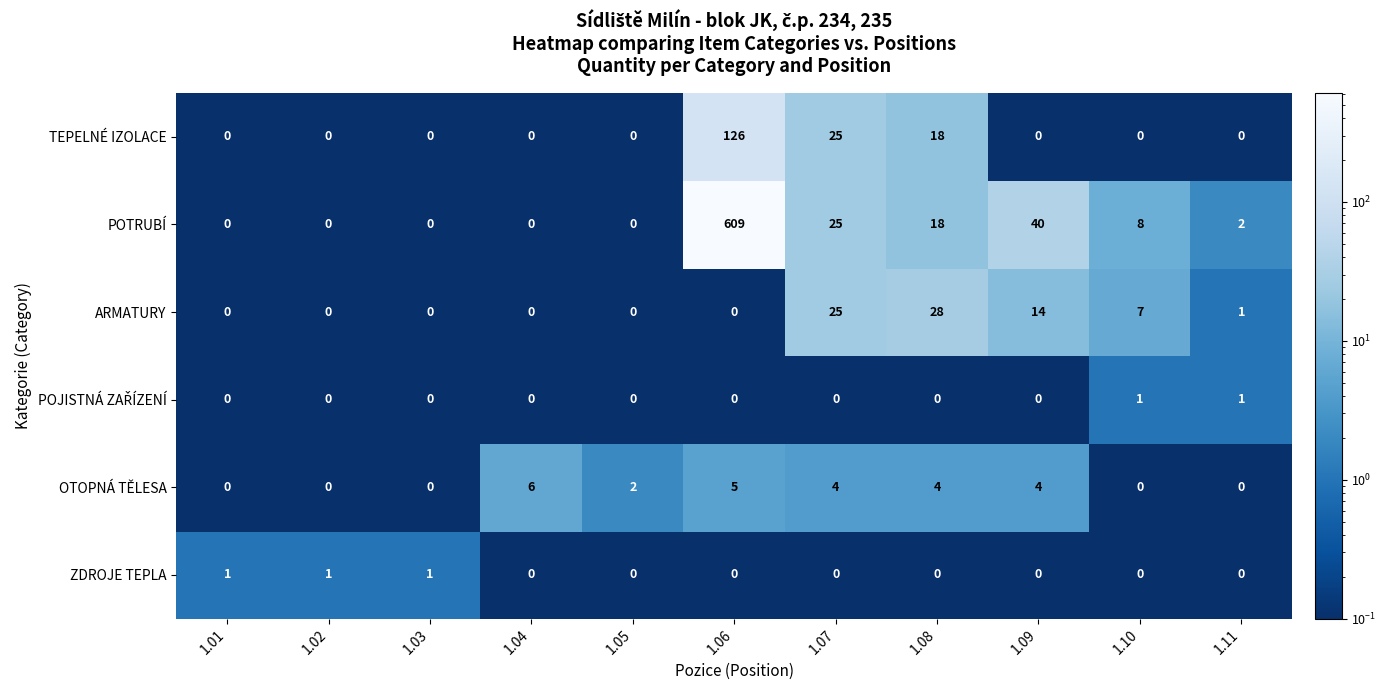

Is it true that POTRUBÍ equals 8 at 1.08?

False